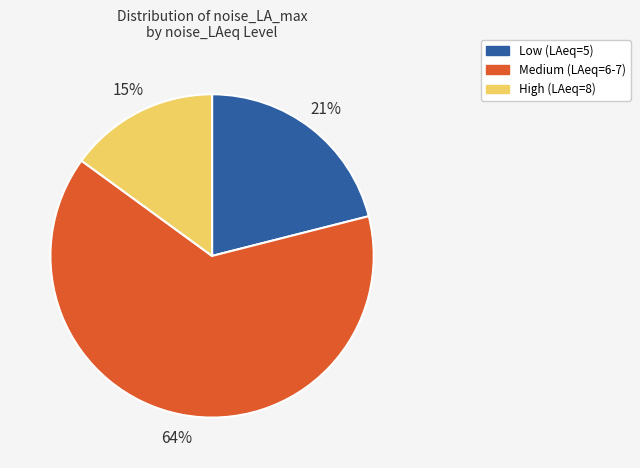

To the nearest percent, what is the average slice percentage?

33%